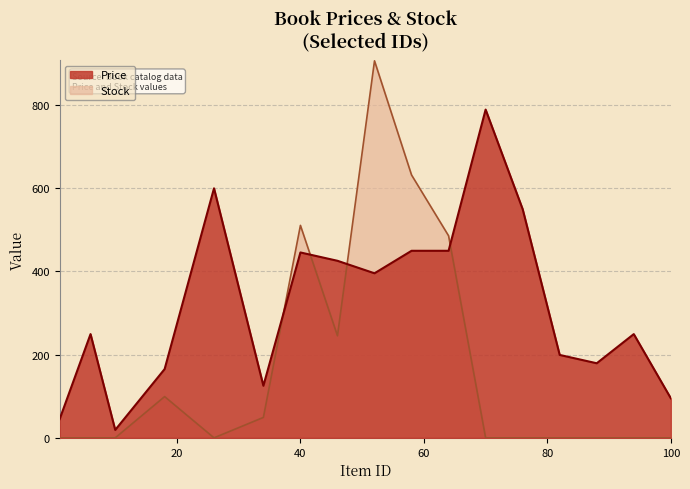

Which series has the largest total across all categories?

Price